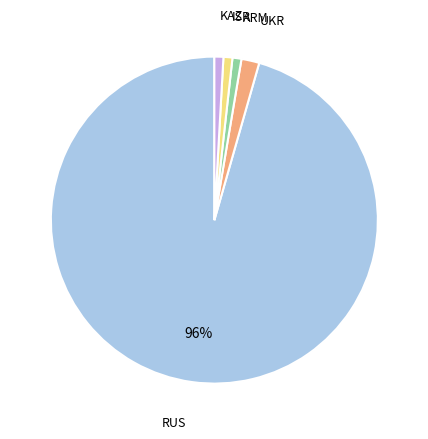

To the nearest percent, what is the average slice percentage?

20%